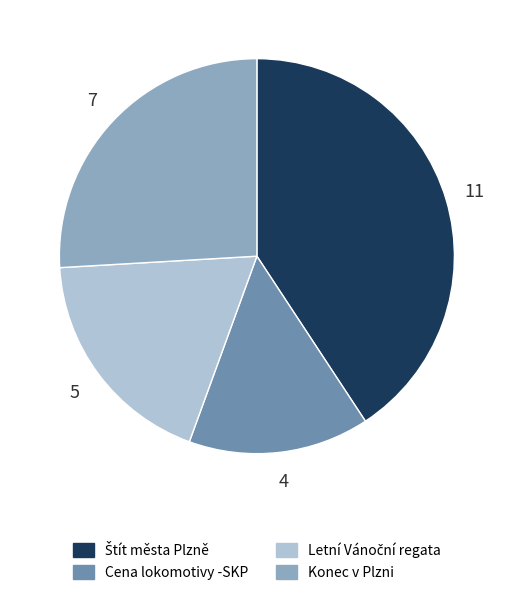

How many segments does this pie chart have?

4